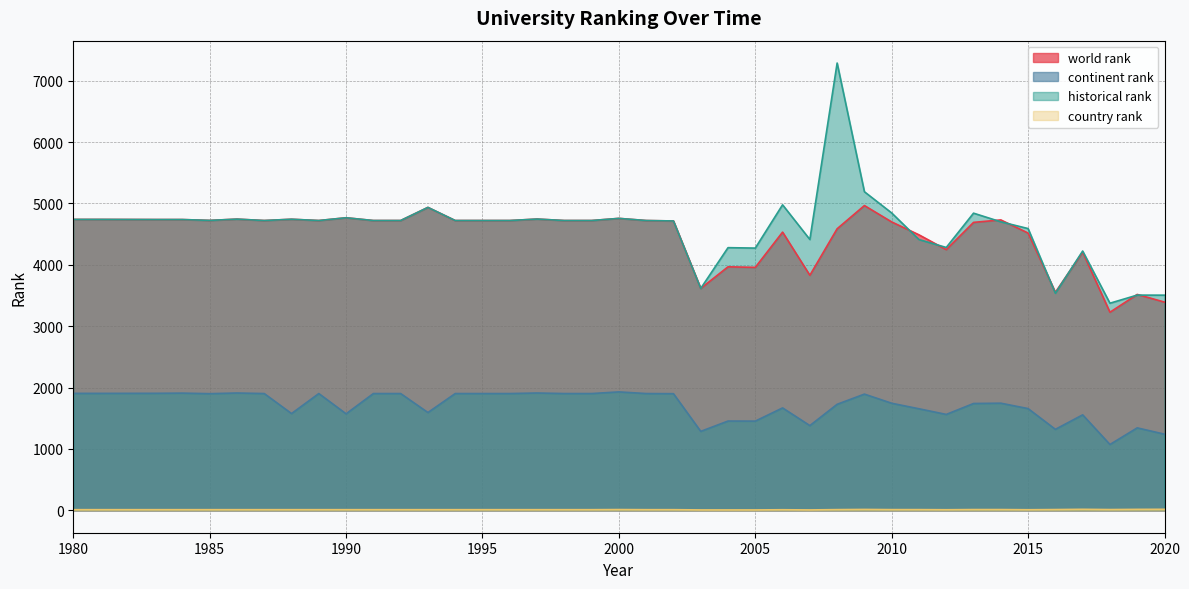

The value of country rank at 2012 is 18. True or false?

False